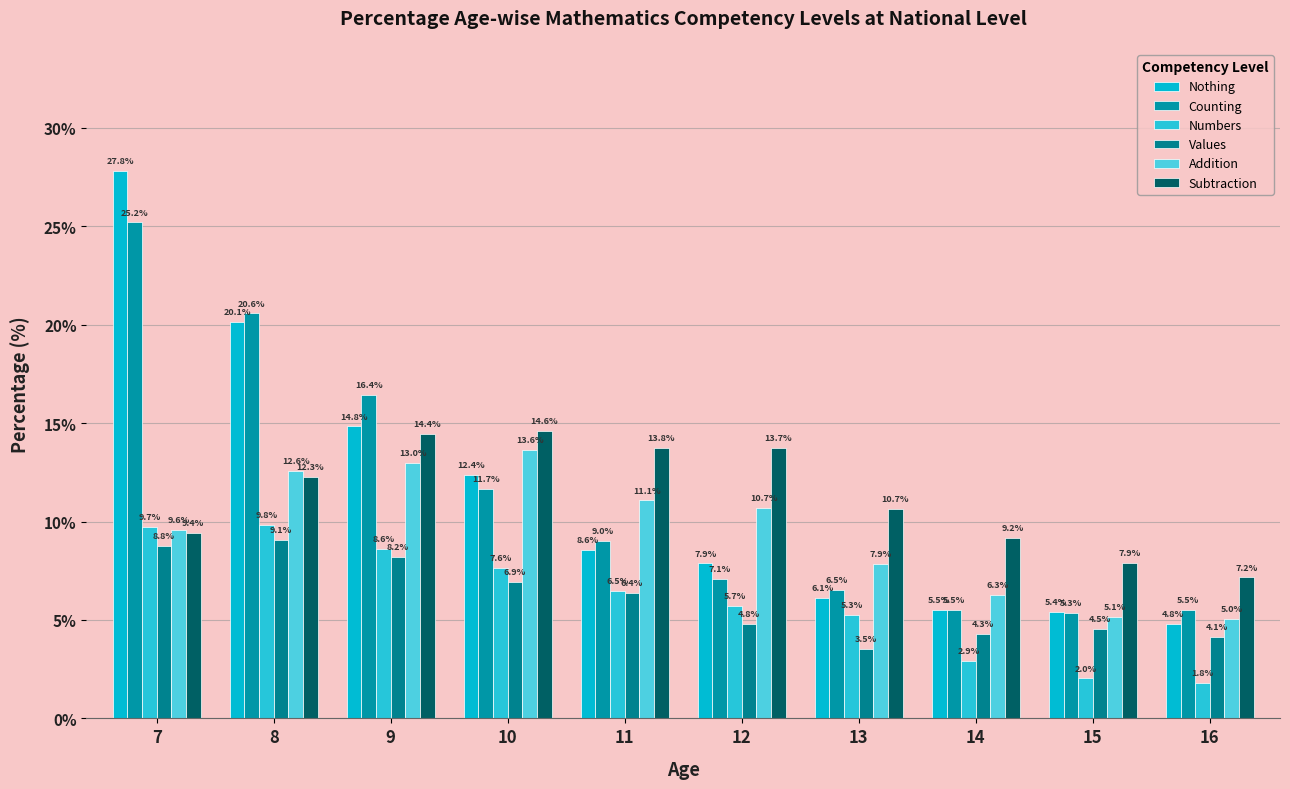

At which category does the chart reach its minimum across all series?

16